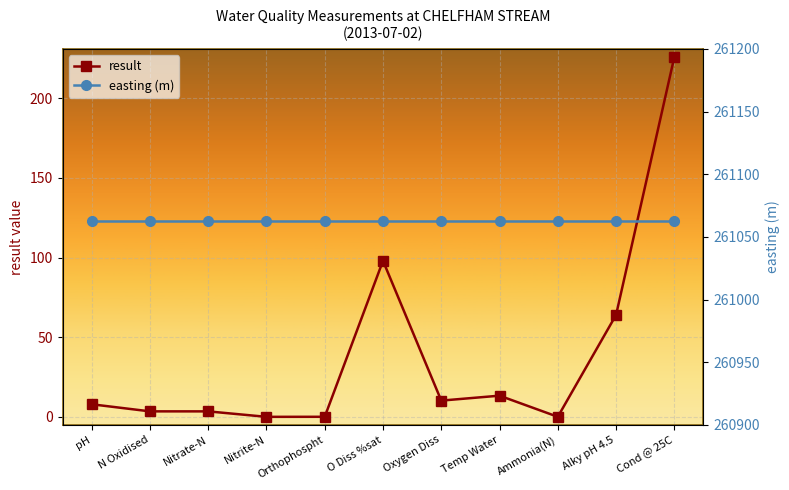

Where is the first local minimum for result?

Nitrite-N